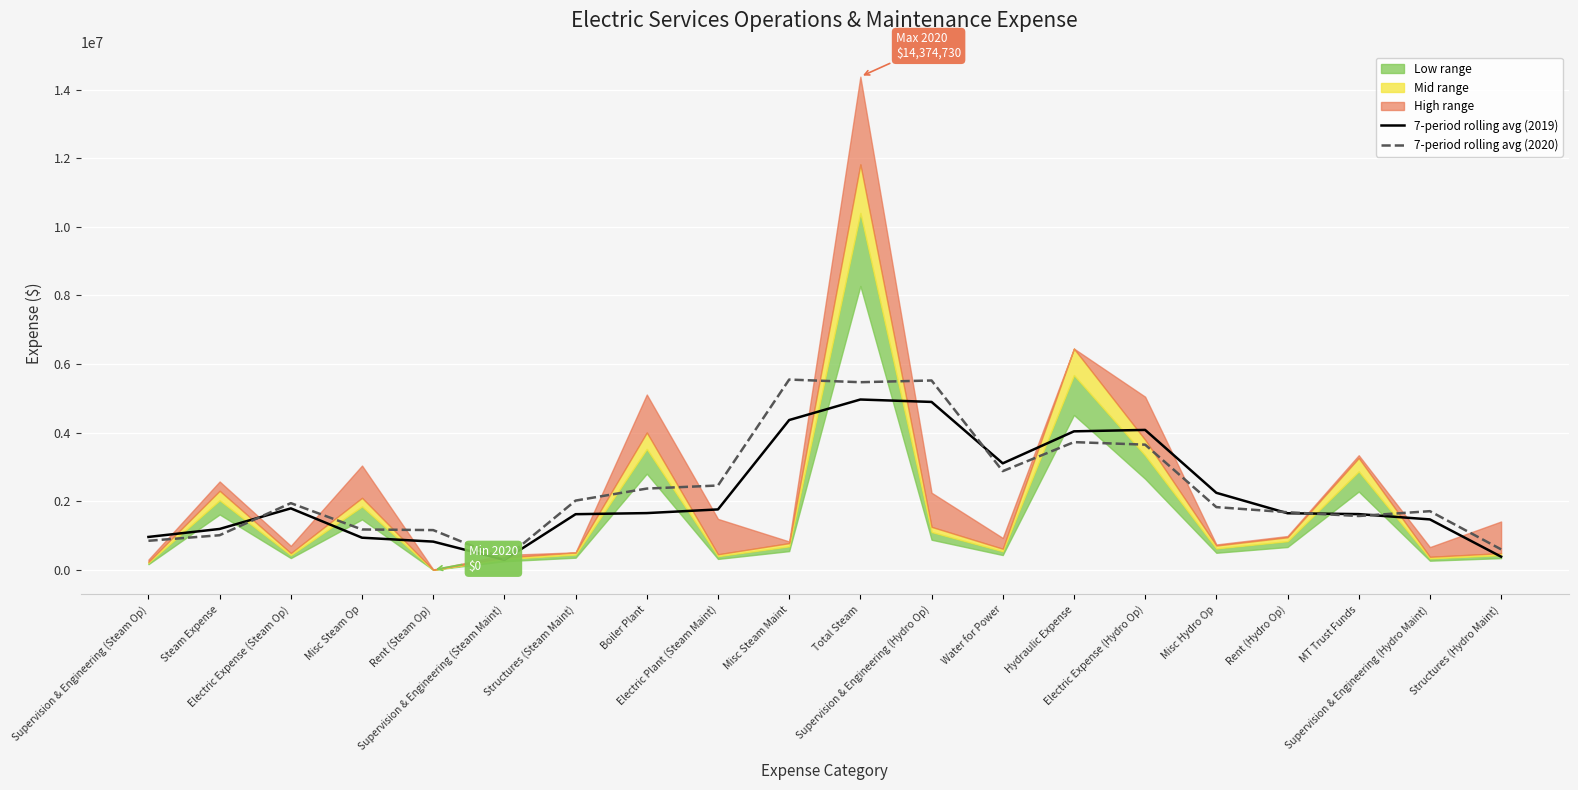

The value of 7-period rolling avg (2019) at Rent (Steam Op) is 1429012.5. True or false?

False